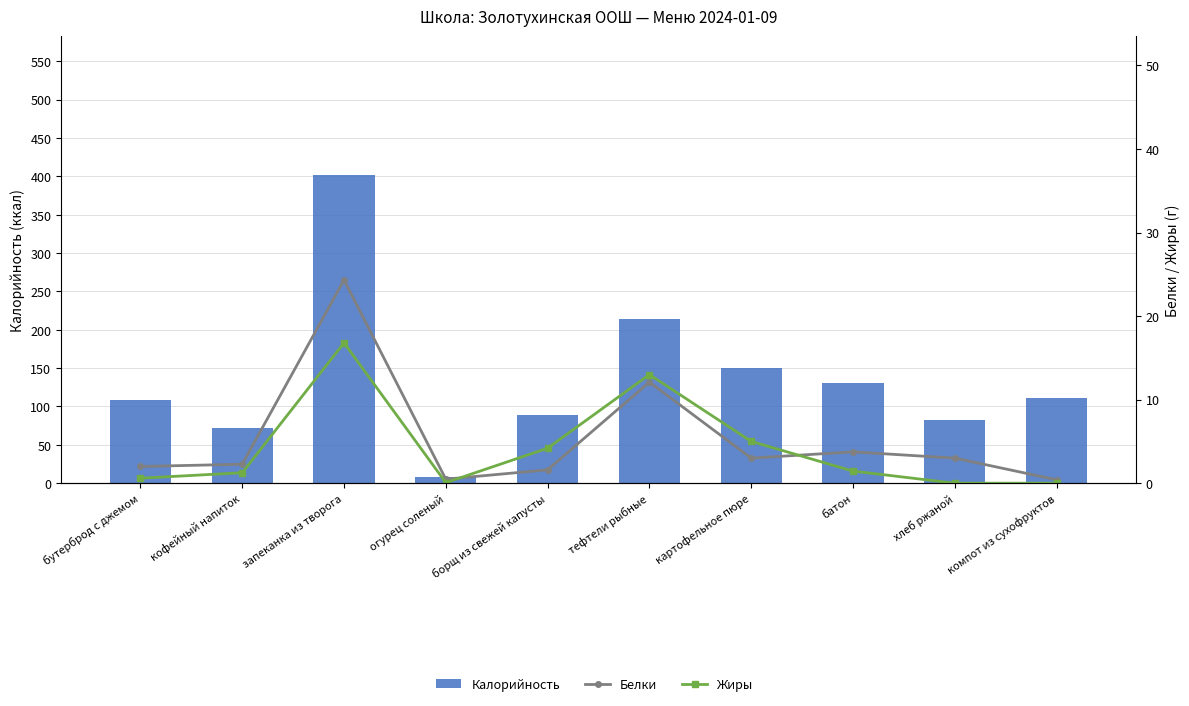

What position from the right is огурец соленый?

7